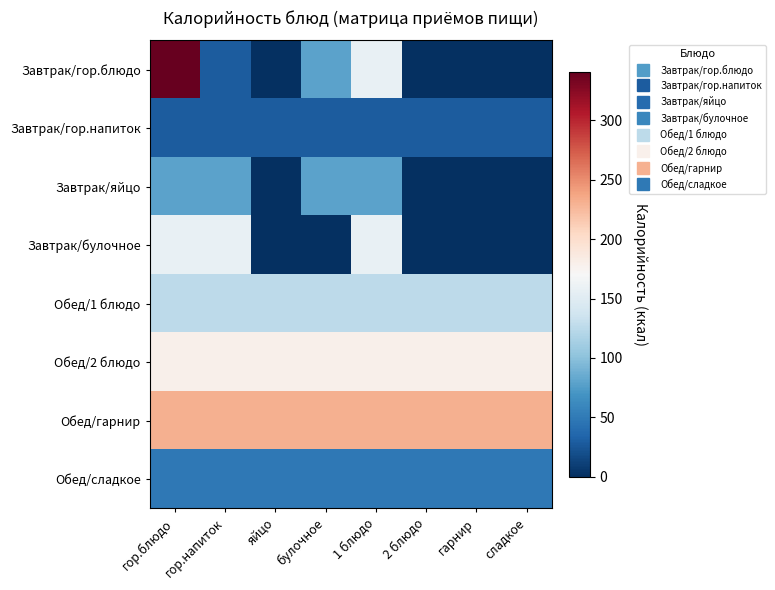

Reading left to right, list all the values displayed in this chart.

Завтрак/гор.блюдо: гор.блюдо=340.8	гор.напиток=28.5	яйцо=0.0	булочное=78.8	1 блюдо=157.4	2 блюдо=0.0	гарнир=0.0	сладкое=0.0
Завтрак/гор.напиток: гор.блюдо=28.5	гор.напиток=28.5	яйцо=28.5	булочное=28.5	1 блюдо=28.5	2 блюдо=28.5	гарнир=28.5	сладкое=28.5
Завтрак/яйцо: гор.блюдо=78.8	гор.напиток=78.8	яйцо=0.0	булочное=78.8	1 блюдо=78.8	2 блюдо=0.0	гарнир=0.0	сладкое=0.0
Завтрак/булочное: гор.блюдо=157.4	гор.напиток=157.4	яйцо=0.0	булочное=0.0	1 блюдо=157.4	2 блюдо=0.0	гарнир=0.0	сладкое=0.0
Обед/1 блюдо: гор.блюдо=125.5	гор.напиток=125.5	яйцо=125.5	булочное=125.5	1 блюдо=125.5	2 блюдо=125.5	гарнир=125.5	сладкое=125.5
Обед/2 блюдо: гор.блюдо=179.2	гор.напиток=179.2	яйцо=179.2	булочное=179.2	1 блюдо=179.2	2 блюдо=179.2	гарнир=179.2	сладкое=179.2
Обед/гарнир: гор.блюдо=231.0	гор.напиток=231.0	яйцо=231.0	булочное=231.0	1 блюдо=231.0	2 блюдо=231.0	гарнир=231.0	сладкое=231.0
Обед/сладкое: гор.блюдо=48.3	гор.напиток=48.3	яйцо=48.3	булочное=48.3	1 блюдо=48.3	2 блюдо=48.3	гарнир=48.3	сладкое=48.3